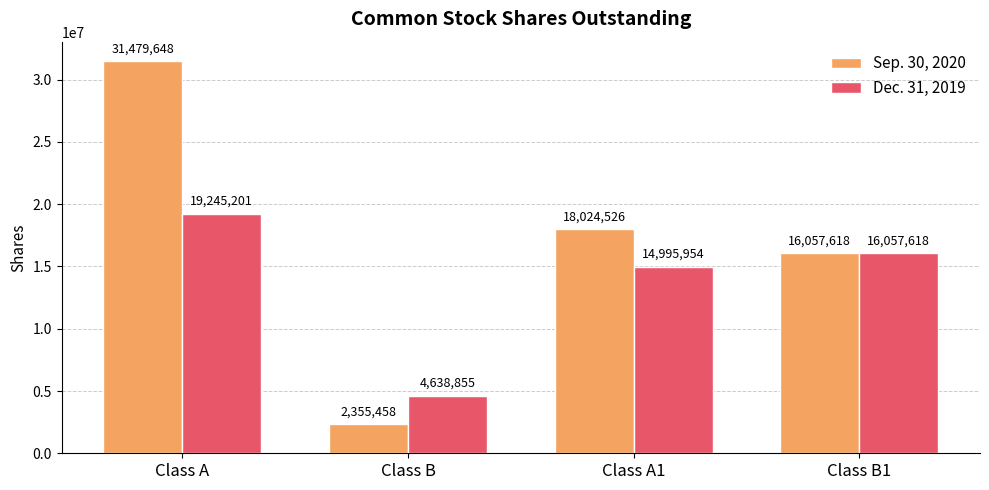

What is the difference between the maximum and minimum values in the Sep. 30, 2020 series?

29124190